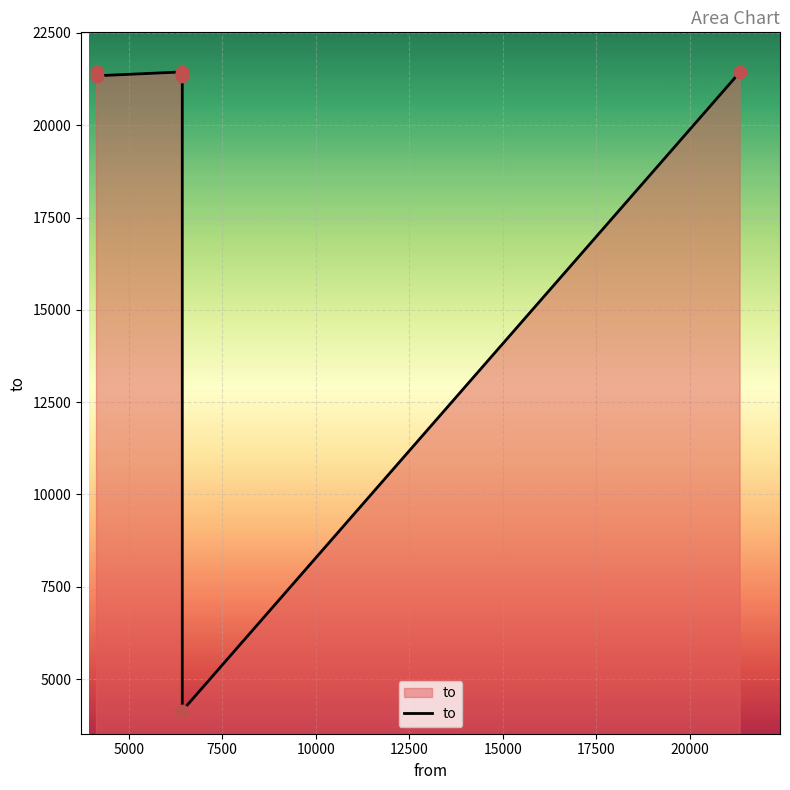

What is the ratio of the value at 7500 to the value at 5000?

1.0